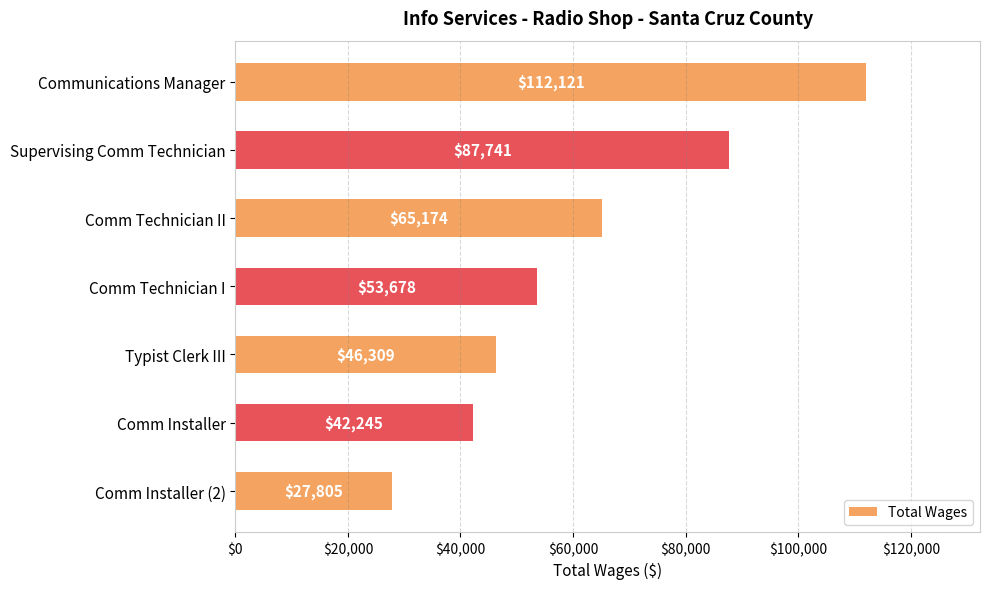

Between Comm Installer (2) and Typist Clerk III, which is larger?

Typist Clerk III